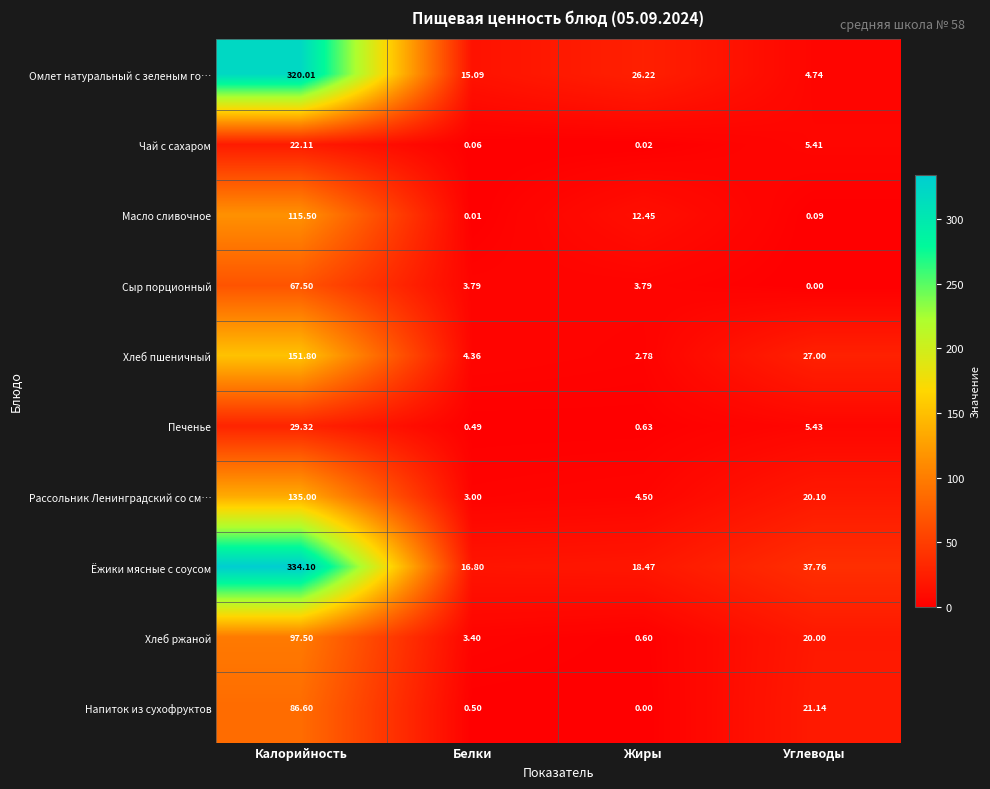

At Калорийность, list the series in order from largest to smallest.

Ёжики мясные с соусом, Омлет натуральный с зеленым го…, Хлеб пшеничный, Рассольник Ленинградский со см…, Масло сливочное, Хлеб ржаной, Напиток из сухофруктов, Сыр порционный, Печенье, Чай с сахаром